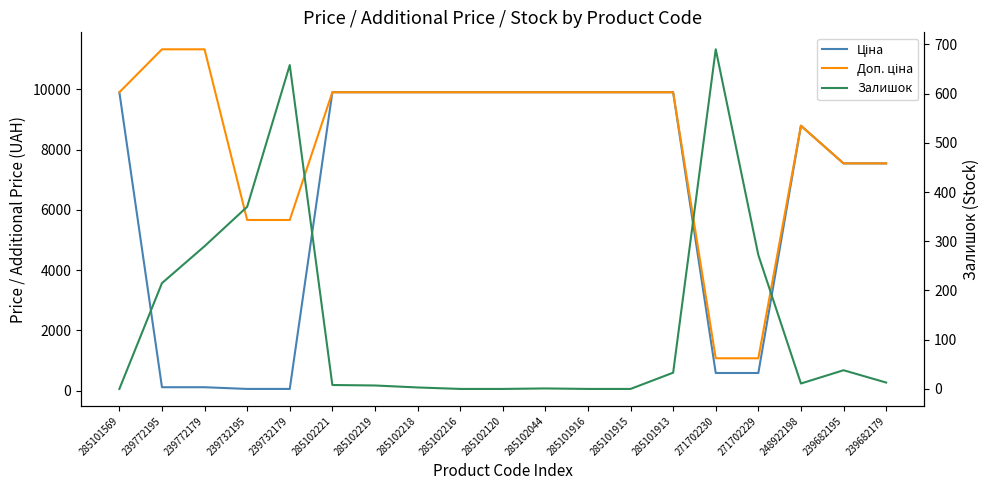

Between 239772179 and 248922198, which series saw the biggest shift?

Ціна